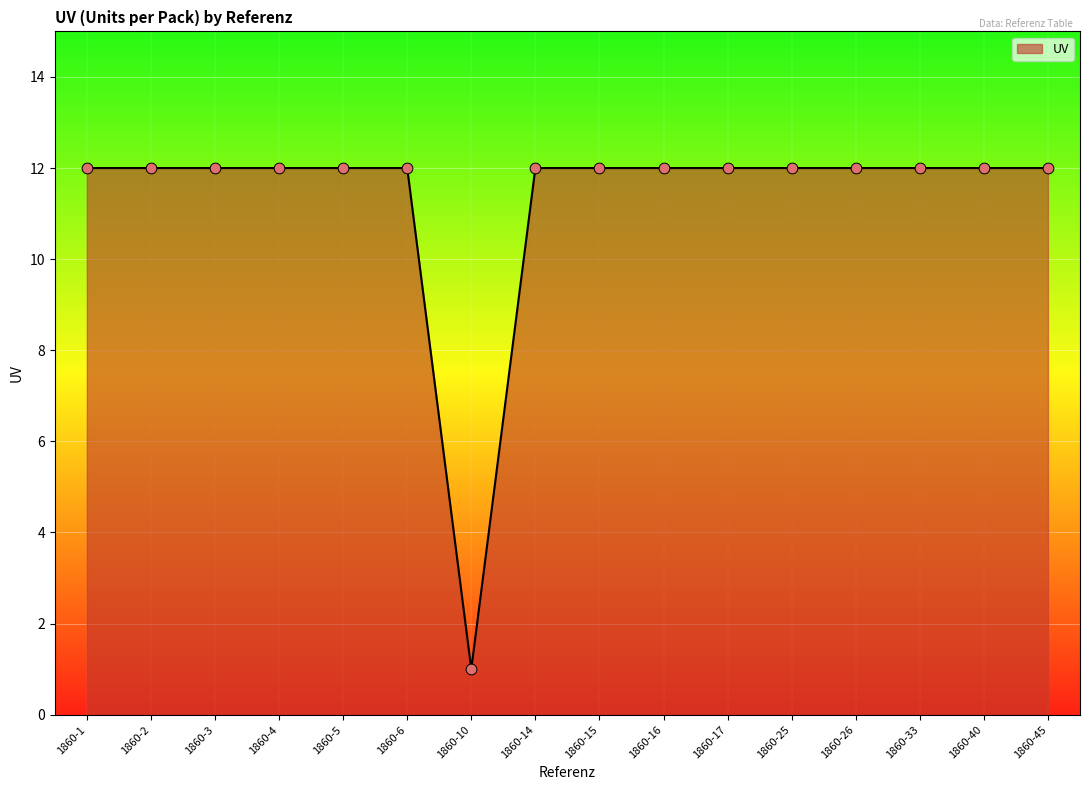

Approximately how many times larger is the value at 1860-3 compared to 1860-25?

1.0